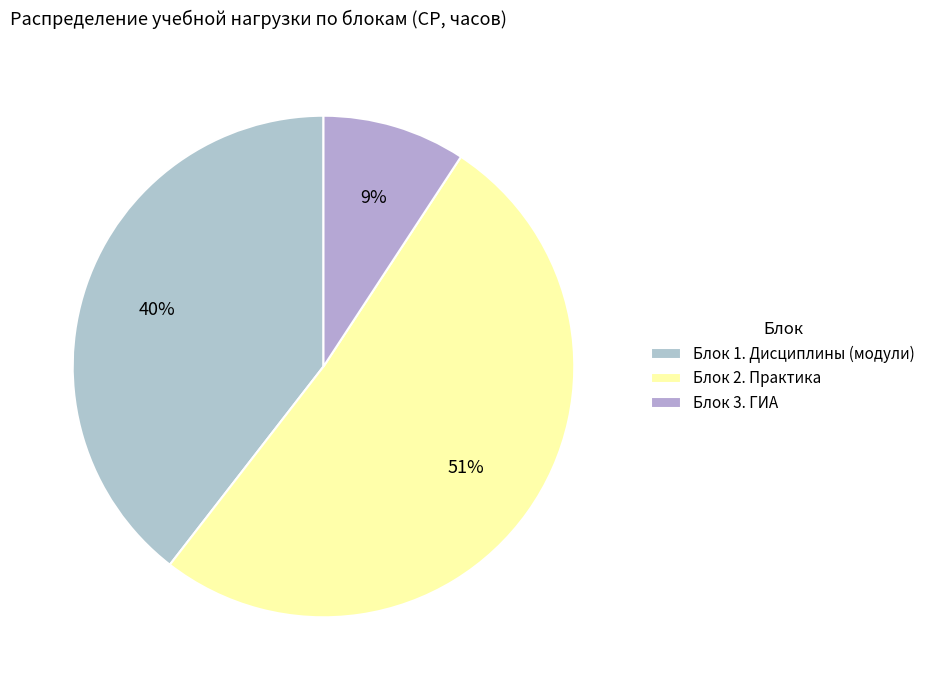

Is there a majority slice in this chart?

Yes